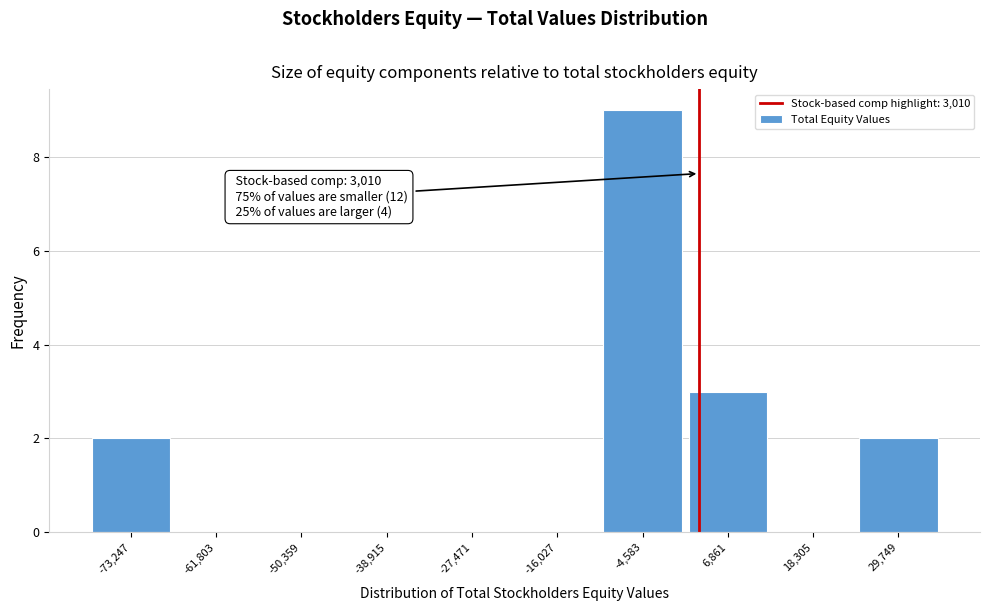

Over which range of the x-axis is the bar tallest?

-10000 to 2000